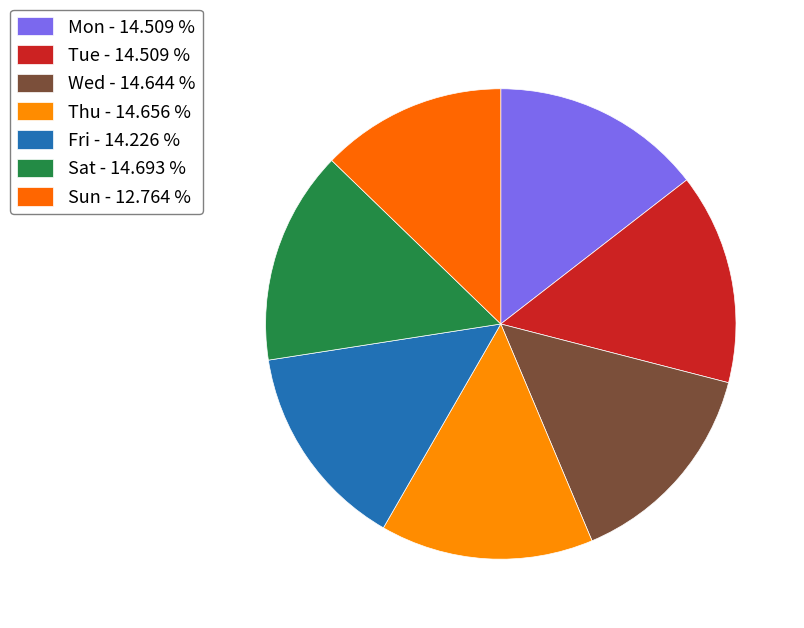

What is the ratio of the value at Fri to the value at Thu?

1.0